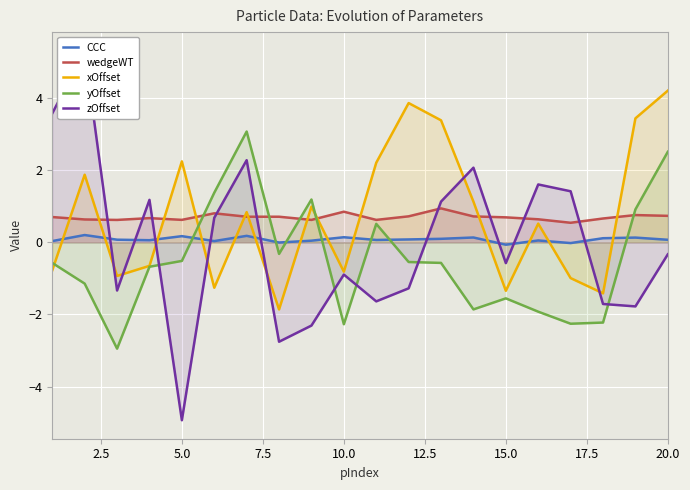

The value of yOffset at 15.0 is -1.6. True or false?

True